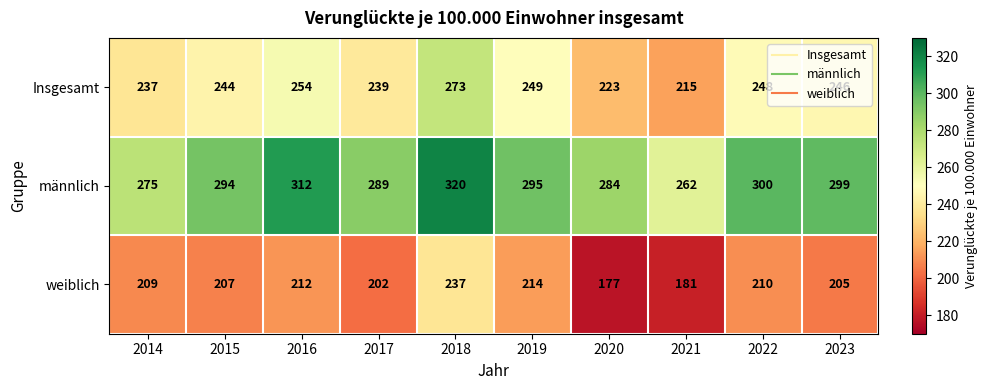

List the labels in order of weiblich value, smallest first.

2020, 2021, 2017, 2023, 2015, 2014, 2022, 2016, 2019, 2018